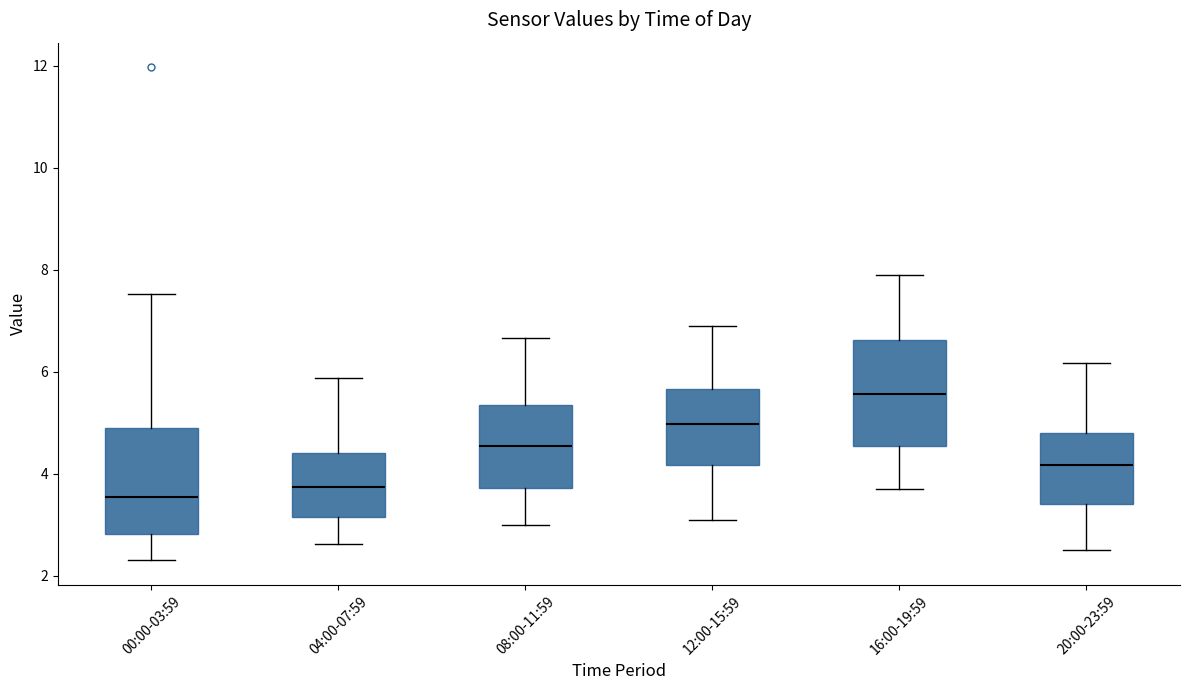

Where does the median line of the box for 08:00-11:59 sit on the y-axis? The values are not printed on the chart, so give them approximately, as read against the axis.

4.6